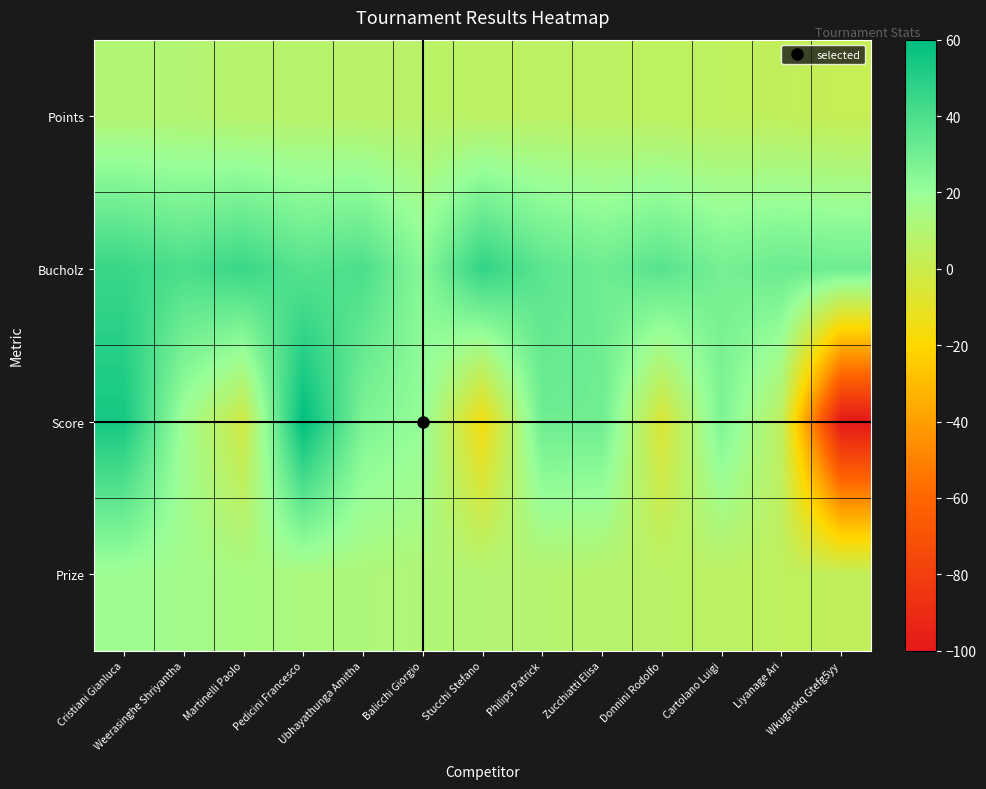

Between Balicchi Giorgio and Cristiani Gianluca, which is larger?

Cristiani Gianluca